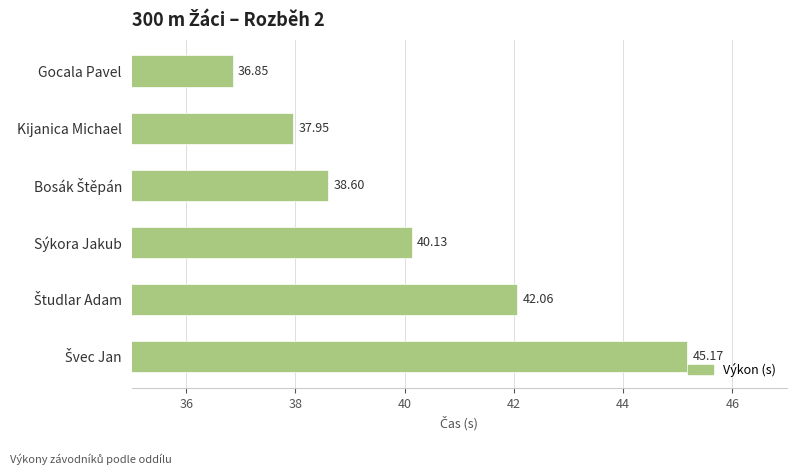

At which label is the value closest to 41?

Sýkora Jakub